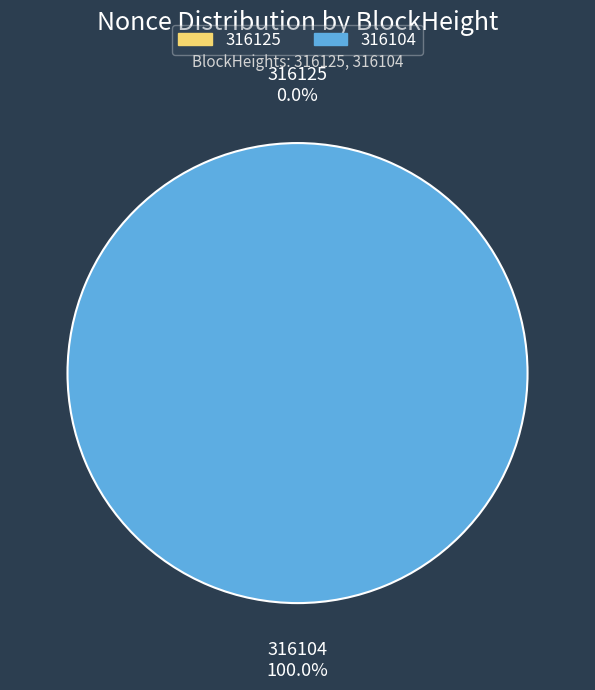

Is it true that 316125 is 10% of the pie?

False